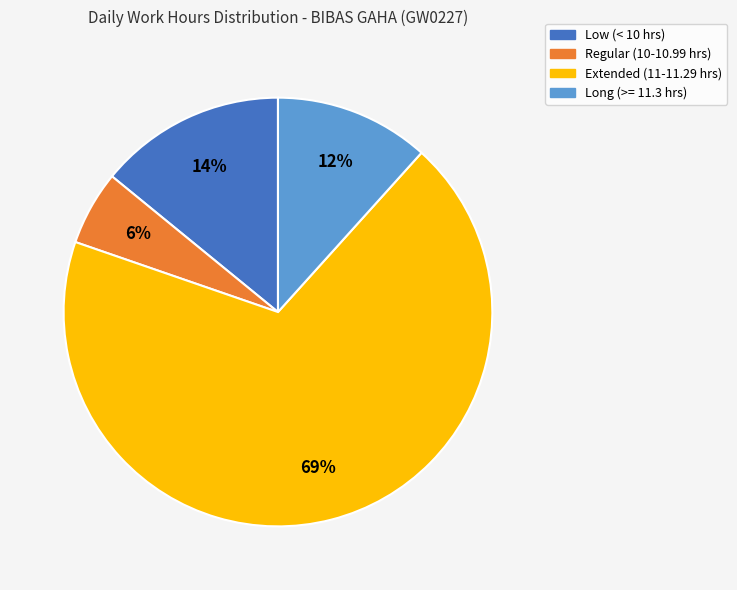

To the nearest percent, what is the average slice percentage?

25%